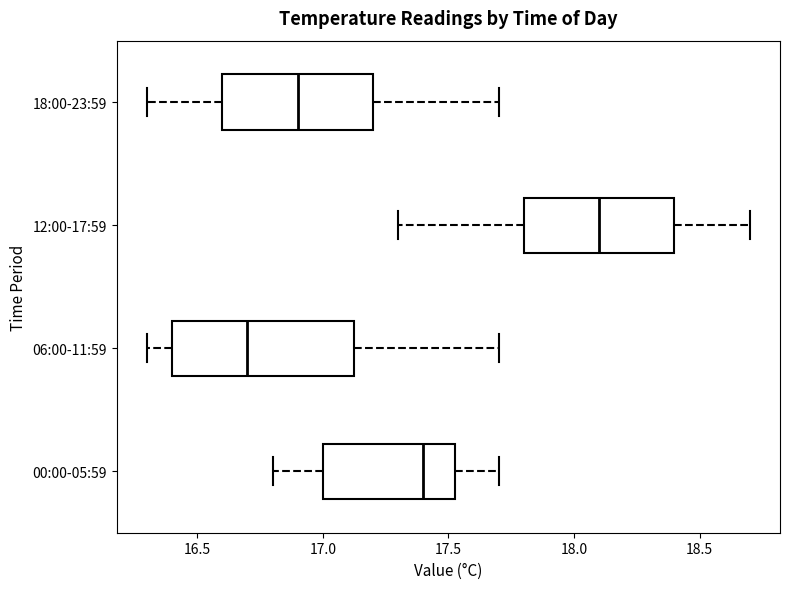

Which box is the widest, from its left edge to its right edge?

06:00-11:59